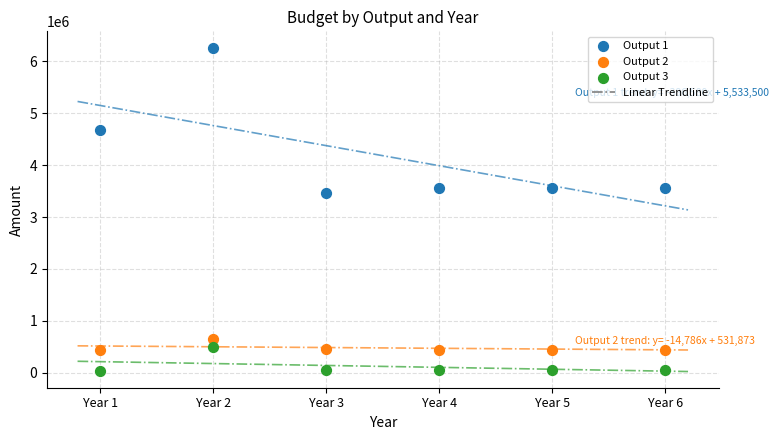

Across all series, what Y value is closest to 3151454?

3463096.8